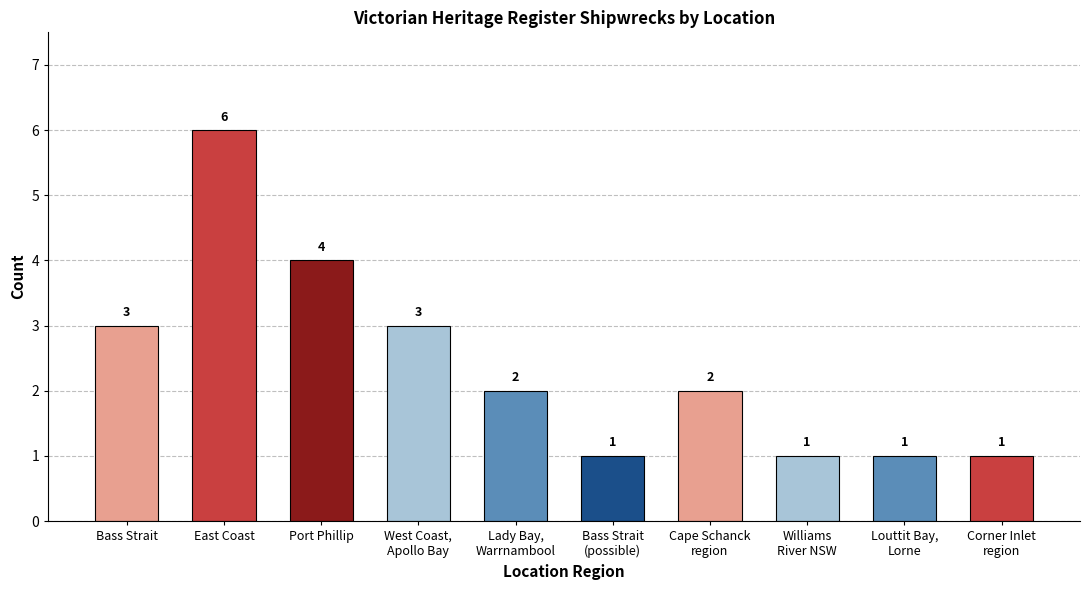

Which has a higher value, Cape Schanck
region or West Coast,
Apollo Bay?

West Coast,
Apollo Bay